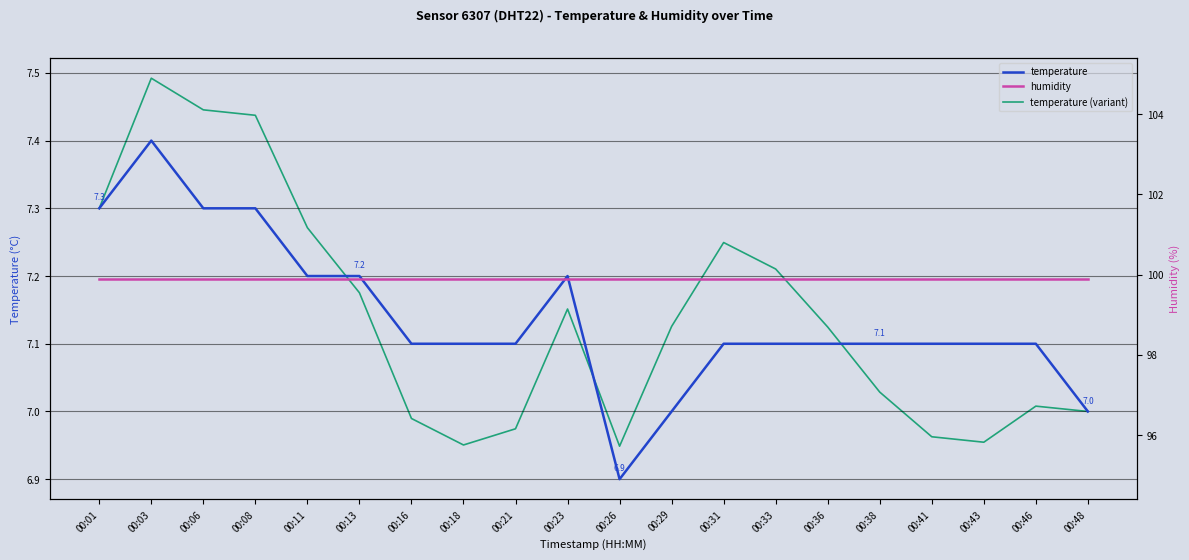

True or false: temperature has more than 1 interior local peaks.

True